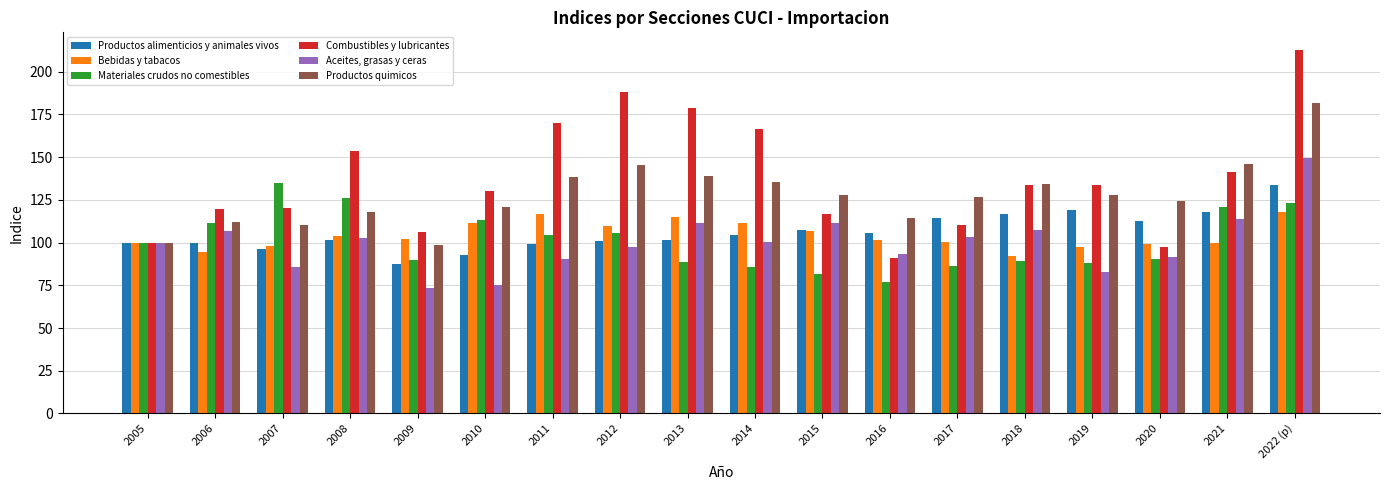

Between 2010 and 2012, which series saw the biggest shift?

Combustibles y lubricantes